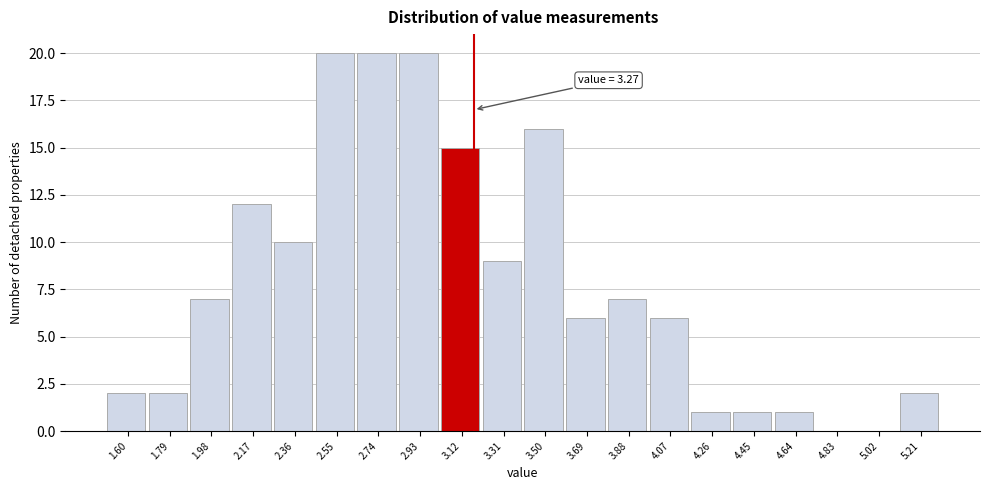

Reading left to right, extract all data points from this chart.

1.60=2	1.79=2	1.98=7	2.17=12	2.36=10	2.55=20	2.74=20	2.93=20	3.12=15	3.31=9	3.50=16	3.69=6	3.88=7	4.07=6	4.26=1	4.45=1	4.64=1	4.83=0	5.02=0	5.21=2